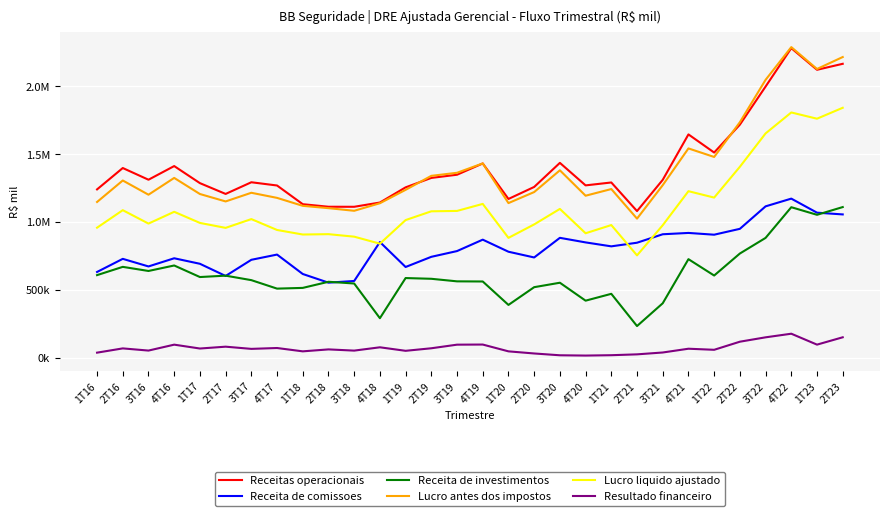

At 4T20, list the series in order from largest to smallest.

Receitas operacionais, Lucro antes dos impostos, Lucro liquido ajustado, Receita de comissoes, Receita de investimentos, Resultado financeiro